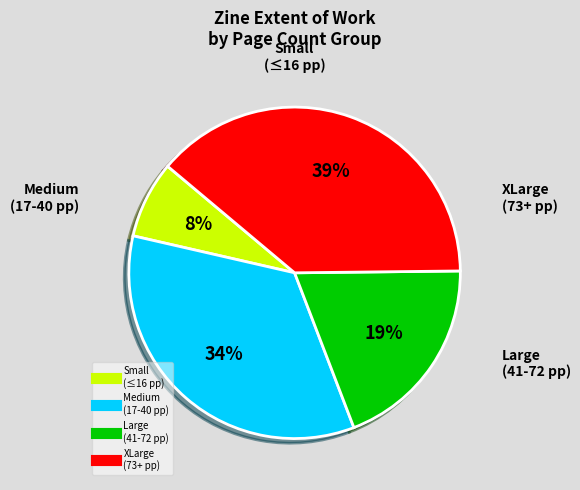

To the nearest percent, what is the difference between the largest and smallest slice percentages?

31%